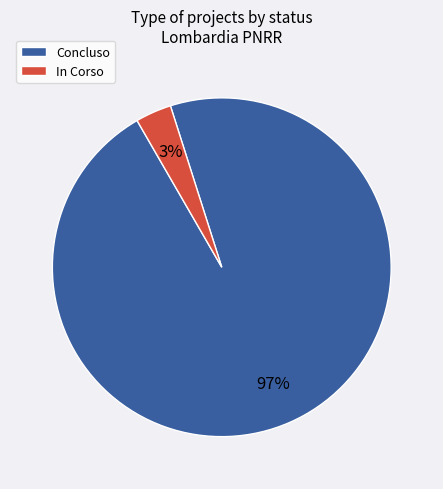

Rank the categories by value from highest to lowest.

Concluso, In Corso